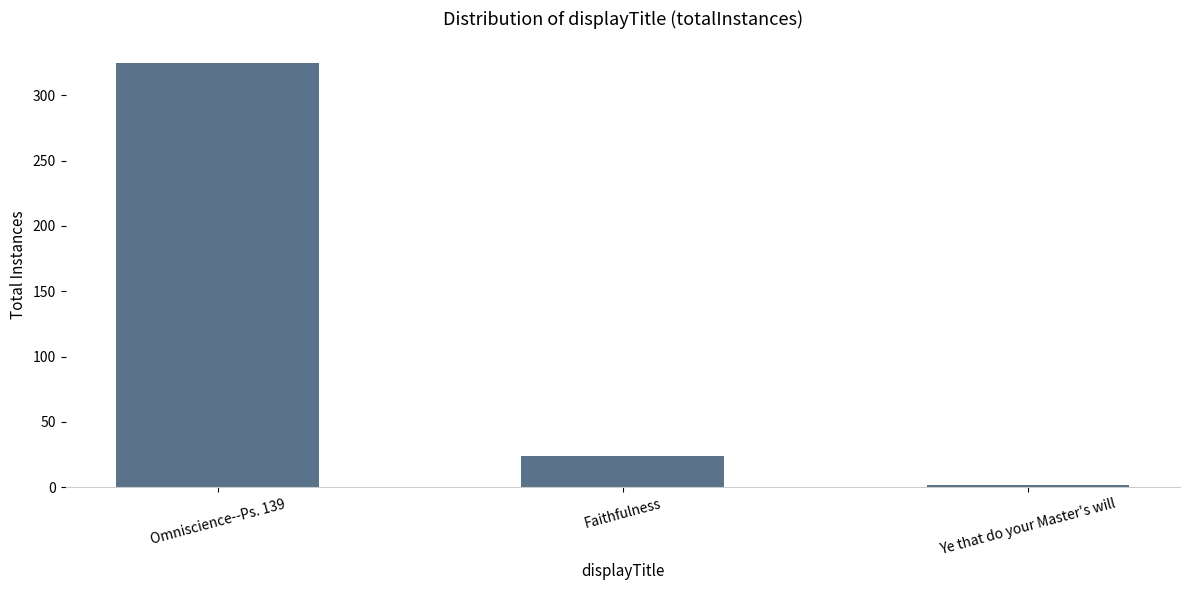

Which has a higher value, Faithfulness or Omniscience--Ps. 139?

Omniscience--Ps. 139